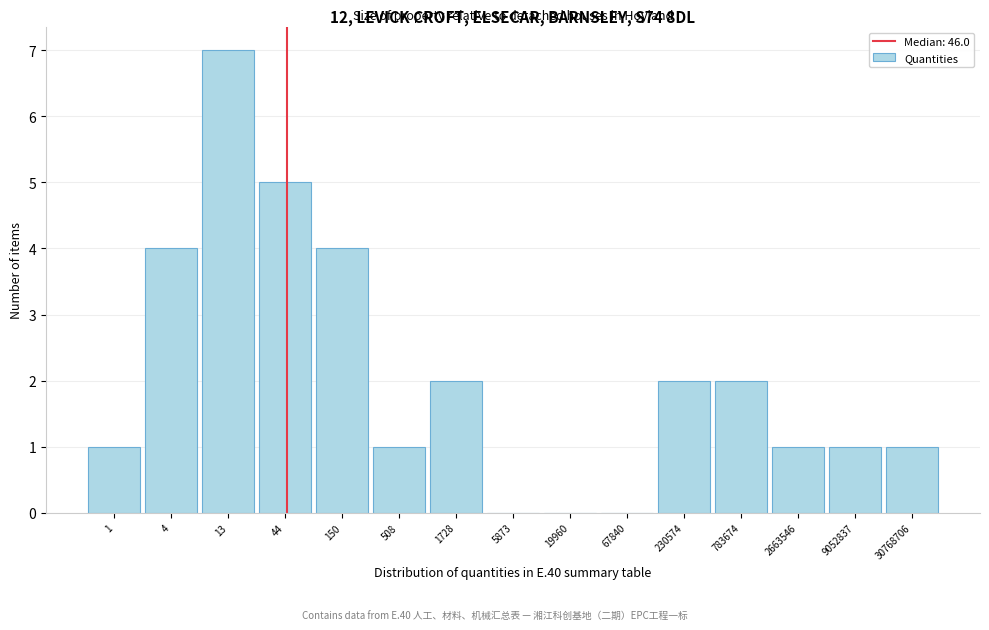

Reading left to right, list all the values displayed in this chart.

1=1	4=4	13=7	44=5	150=4	508=1	1728=2	5873=0	19960=0	67840=0	230574=2	783674=2	2663546=1	9052837=1	30768706=1